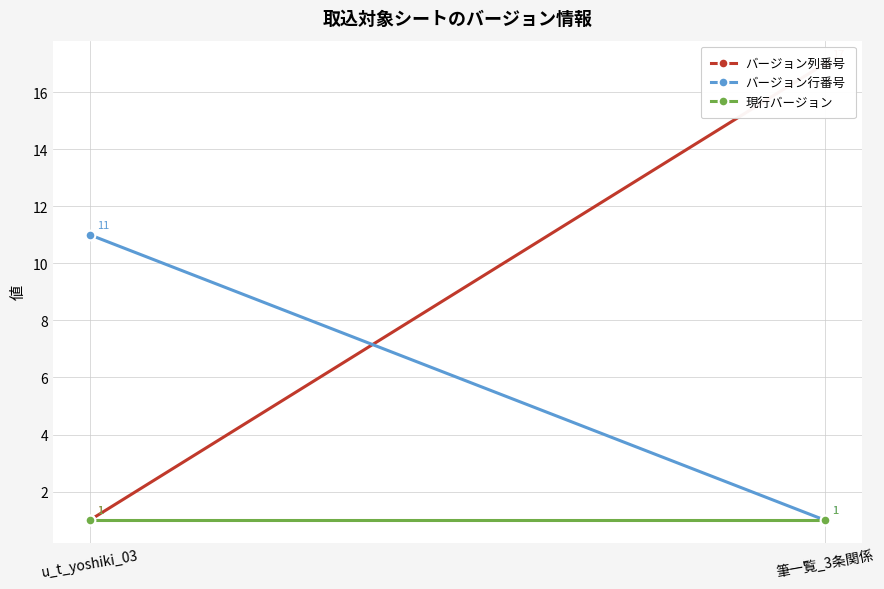

How many lines are shown in the chart?

3